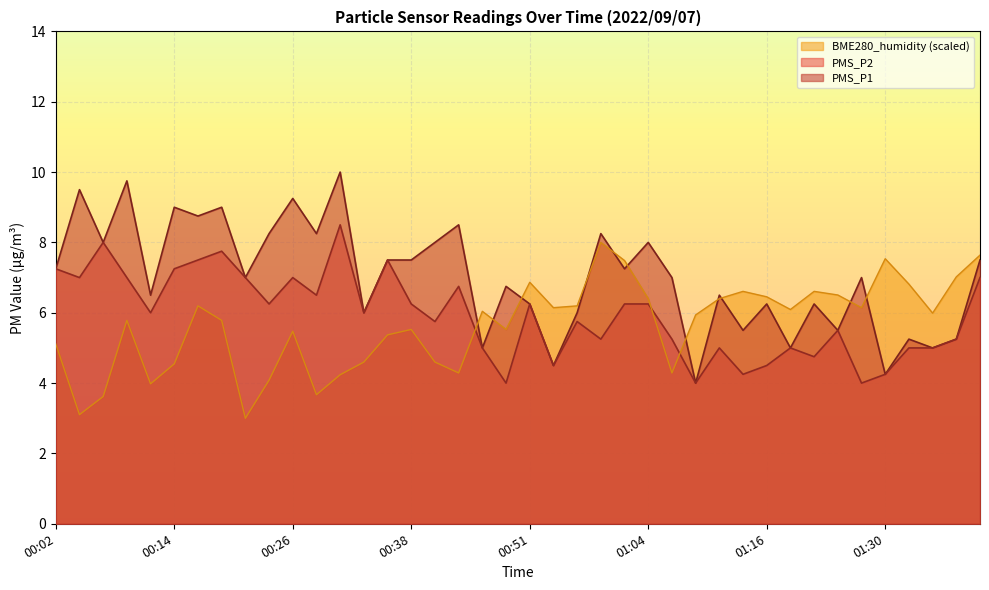

What is the sum of the PMS_P2 values at 00:54 and 00:14?

11.8